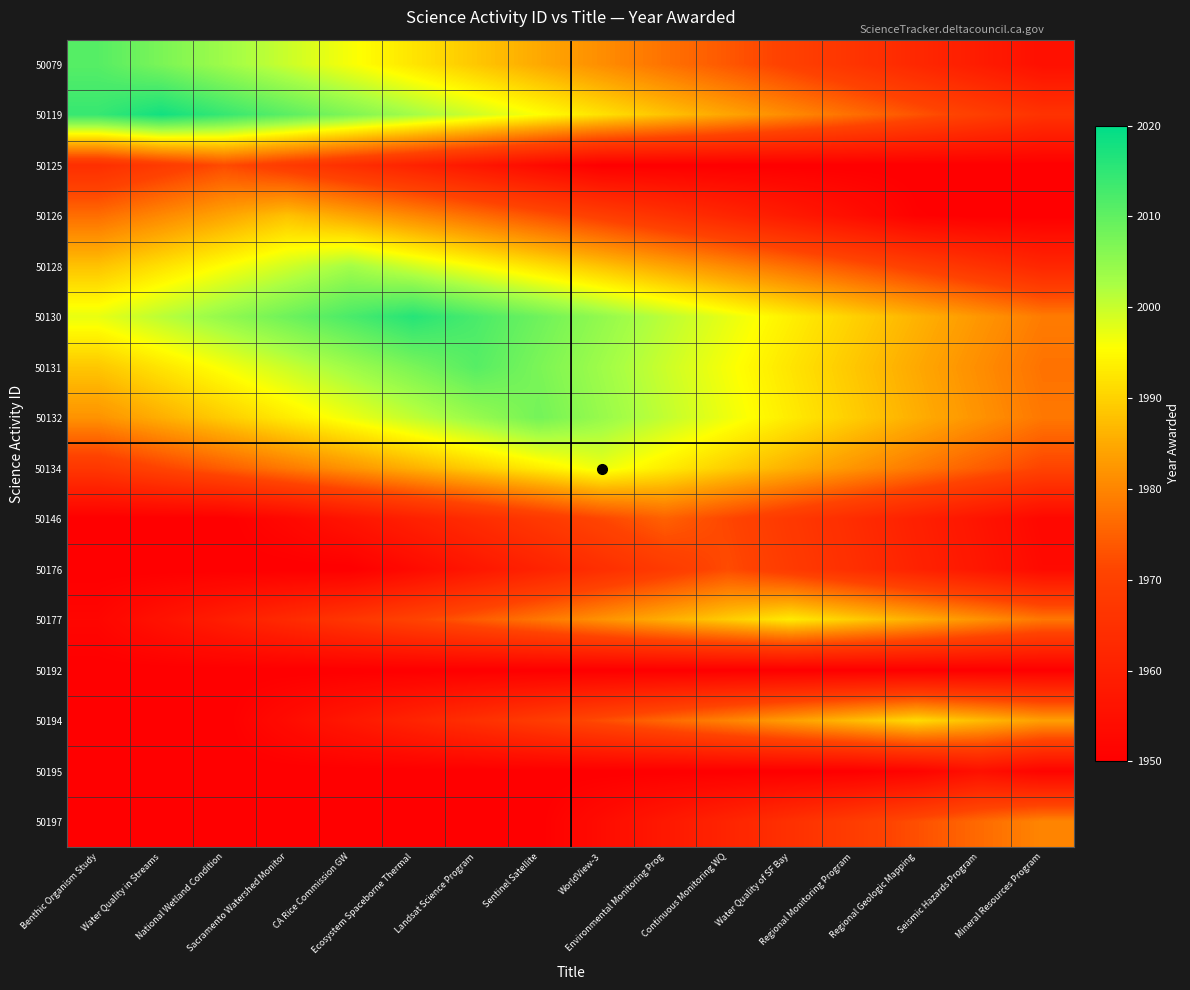

Between CA Rice Commission GW and Water Quality of SF Bay, which is larger?

CA Rice Commission GW